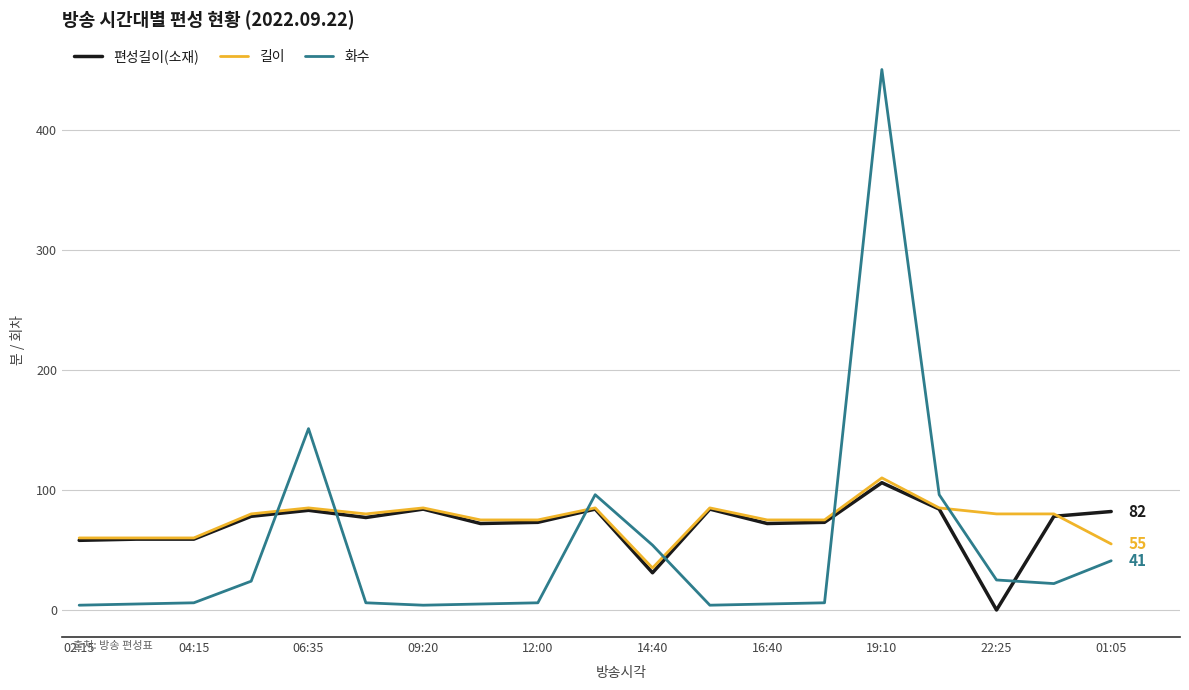

Which series has the widest spread of values?

화수